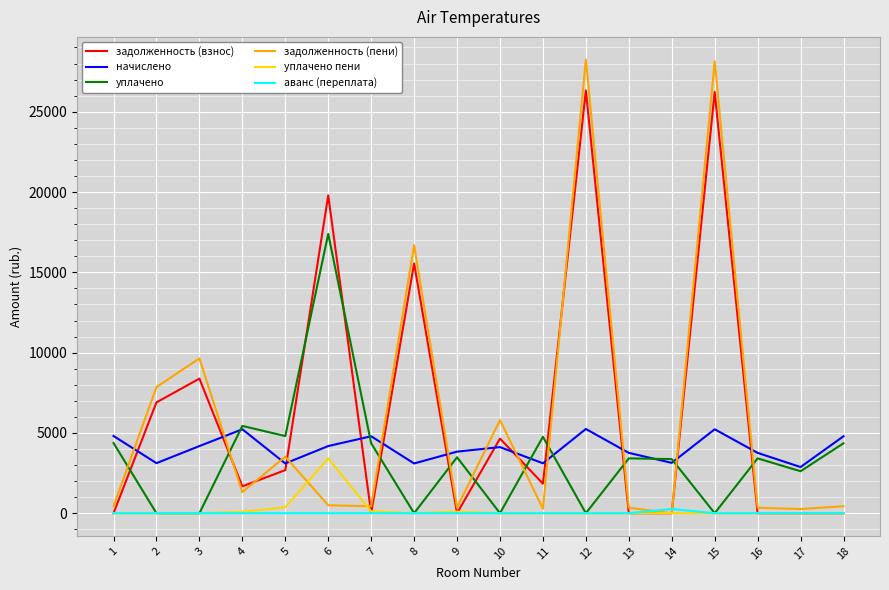

Which series has the largest range (max minus min)?

задолженность (пени)